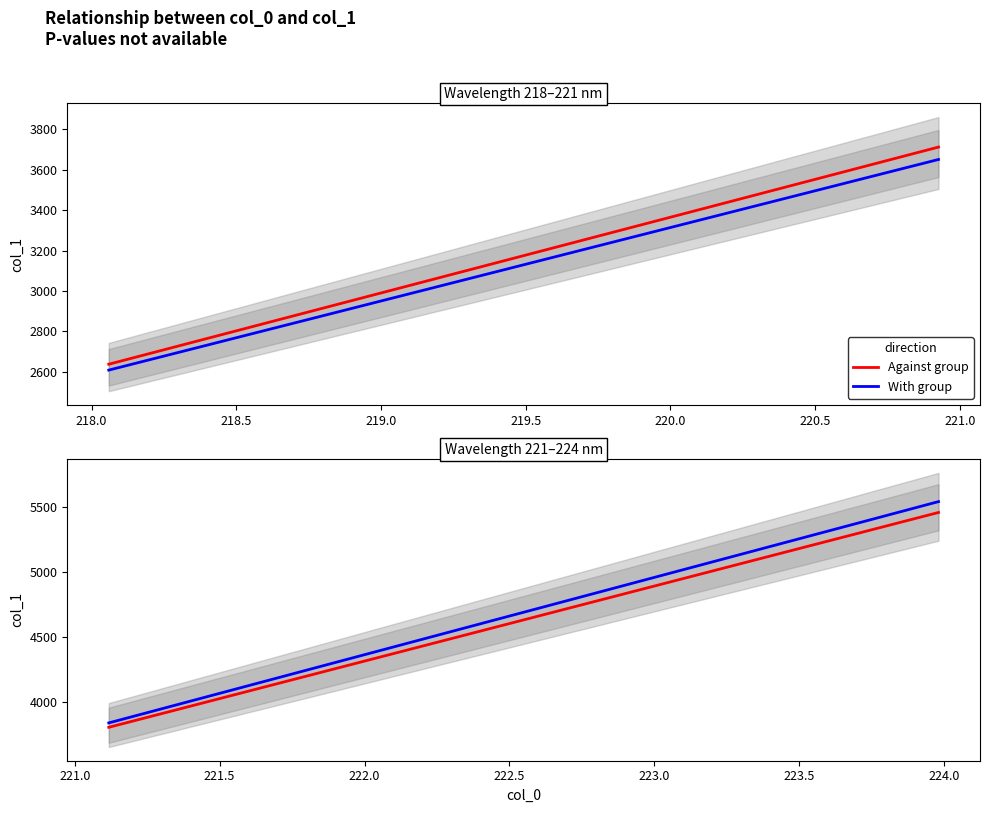

Does the chart have visible grid lines?

No